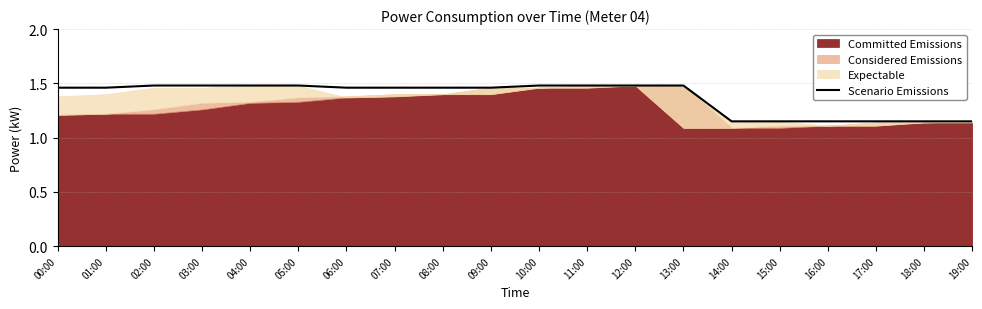

What position from the right is 16:00?

4